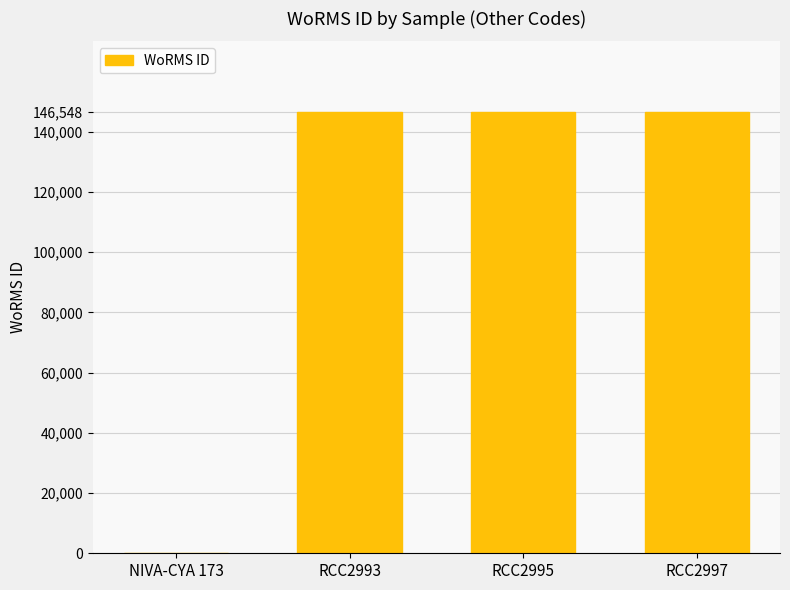

The chart shows a value of 97282 at RCC2993. True or false?

False